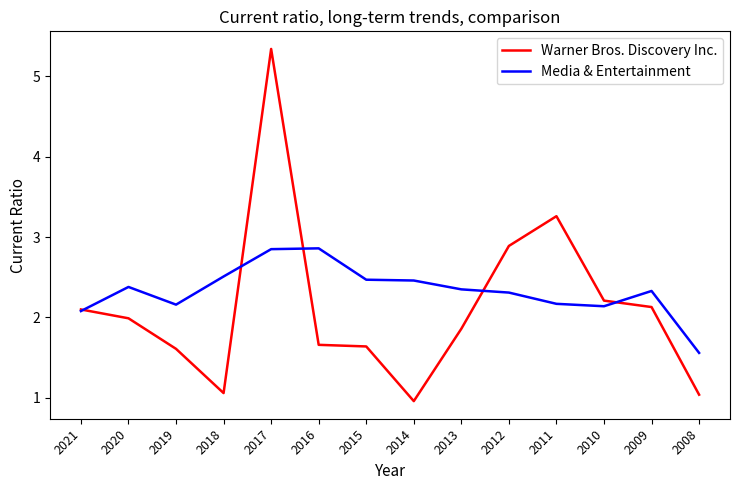

Is it true that Media & Entertainment equals 4.6 at 2017?

False